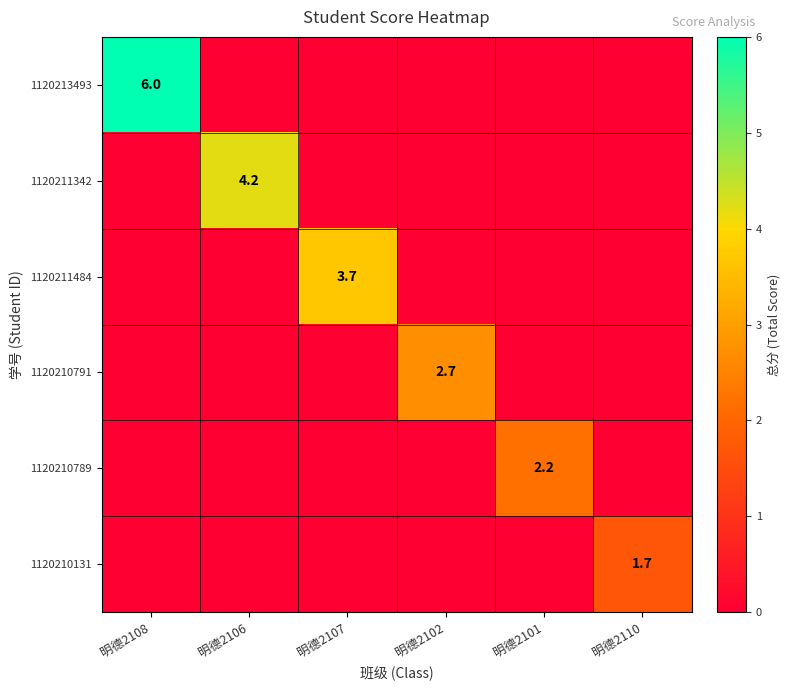

The value of 1120210791 at 明德2102 is 0.8. True or false?

False